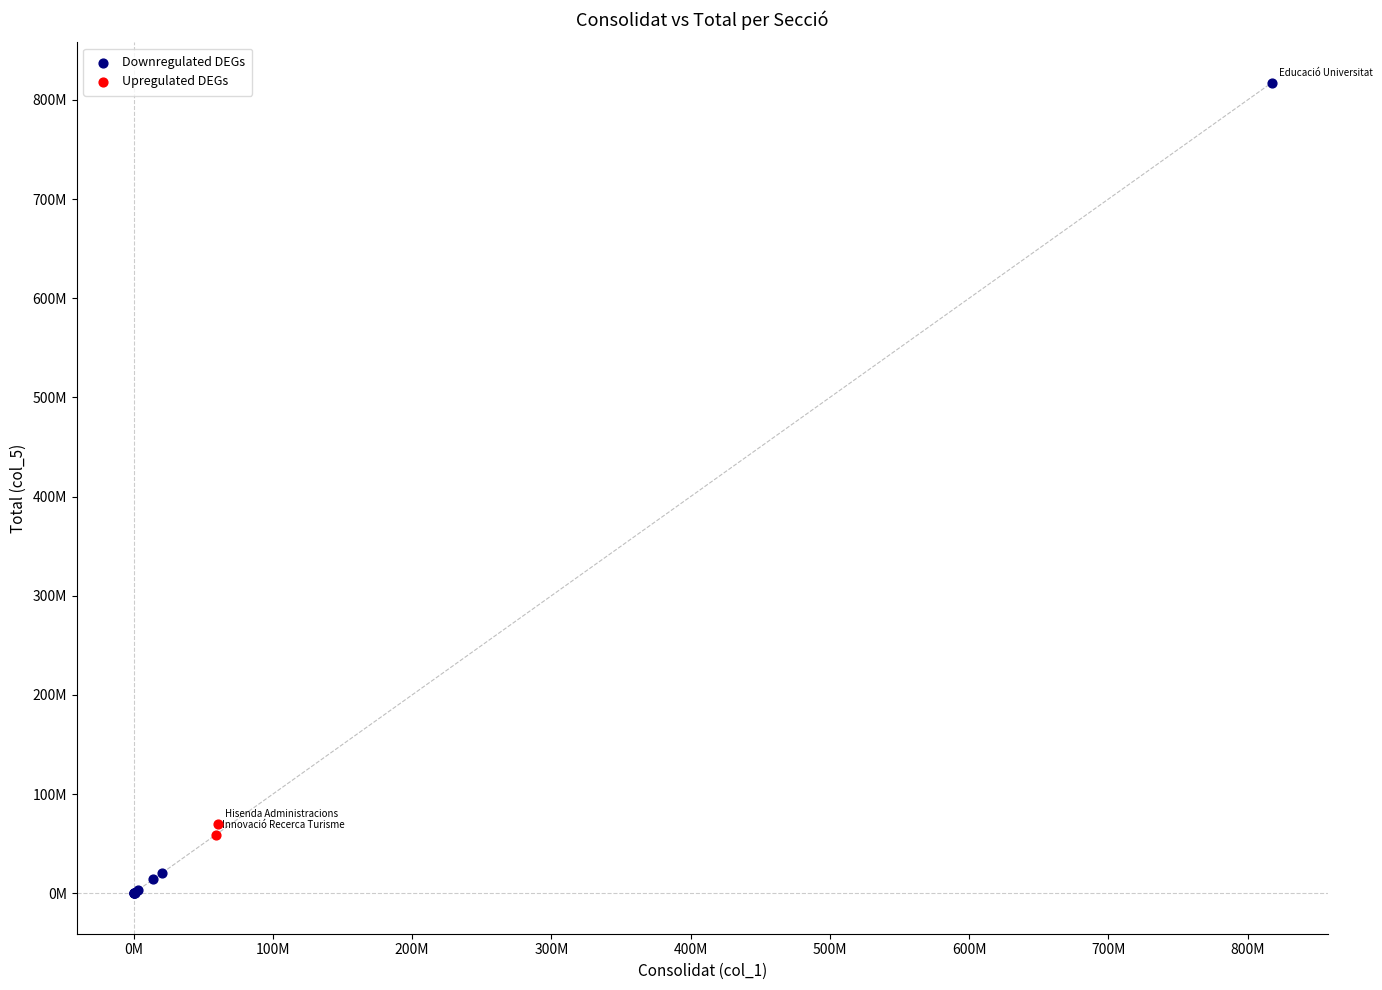

Which series contains the highest Y value?

Downregulated DEGs